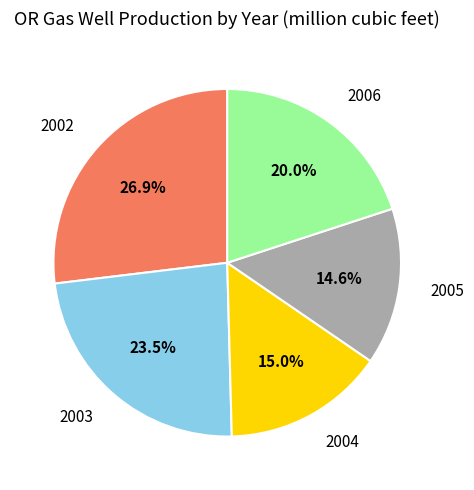

Which has a higher value, 2002 or 2003?

2002